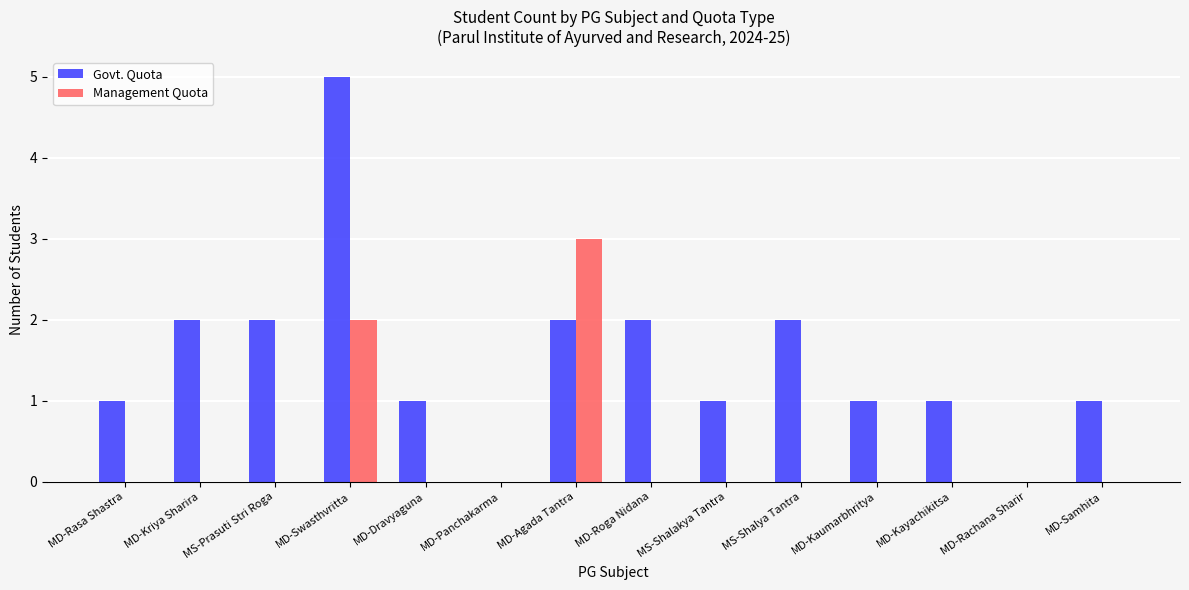

What is the total value across all series at MD-Roga Nidana?

2